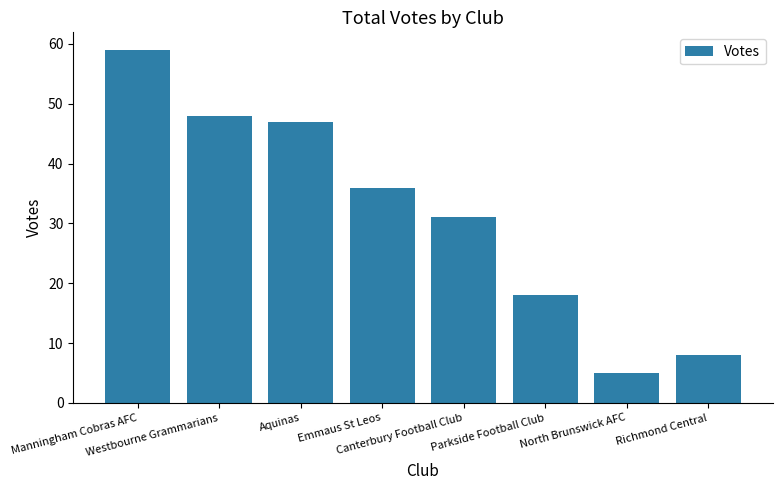

Rank the categories by value from highest to lowest.

Manningham Cobras AFC, Westbourne Grammarians, Aquinas, Emmaus St Leos, Canterbury Football Club, Parkside Football Club, Richmond Central, North Brunswick AFC